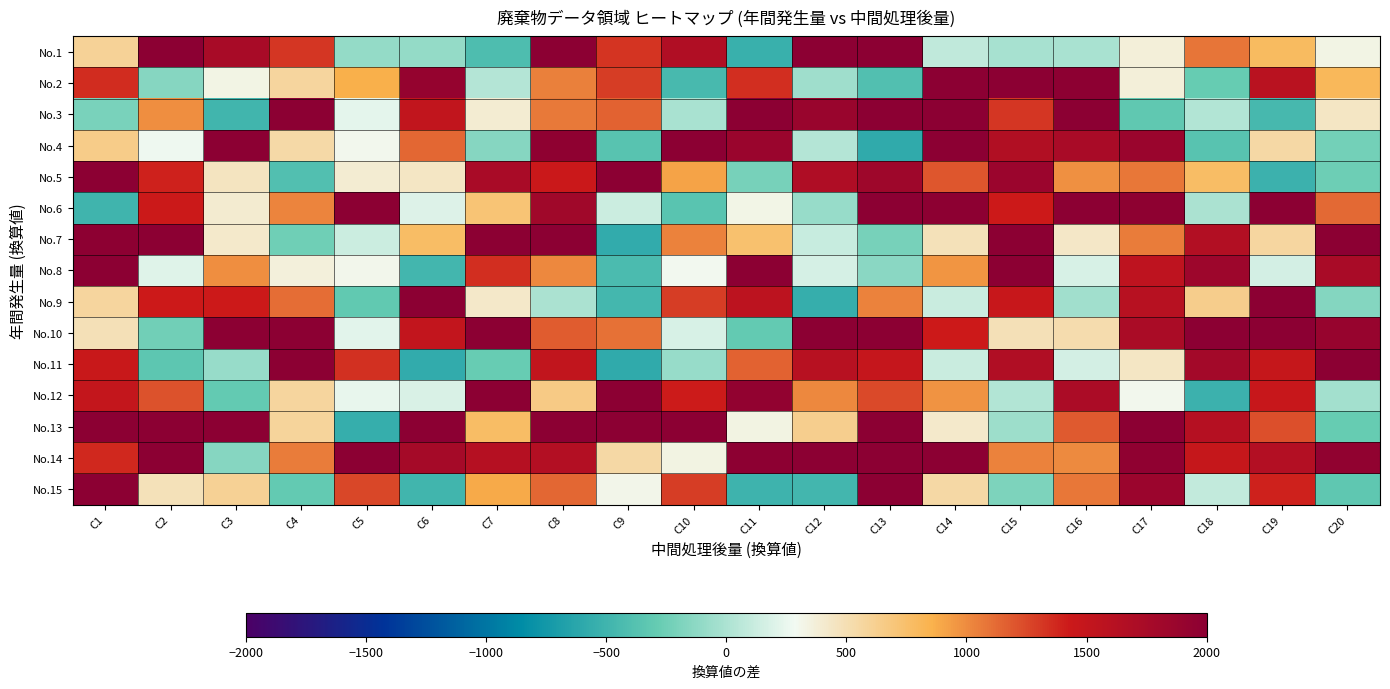

Reading left to right, extract all data points from this chart.

No.1: C1=598.5	C2=2000.0	C3=1742.4	C4=1315.7	C5=-100.7	C6=-100.8	C7=-414.1	C8=2000.0	C9=1323.6	C10=1665.8	C11=-534.1	C12=2000.0	C13=2000.0	C14=79.5	C15=-18.2	C16=-13.1	C17=373.6	C18=1079.2	C19=782.2	C20=331.9
No.2: C1=1357.9	C2=-153.6	C3=334.9	C4=572.4	C5=859.4	C6=1912.6	C7=39.0	C8=1045.6	C9=1295.7	C10=-451.4	C11=1344.1	C12=-54.3	C13=-391.8	C14=2000.0	C15=2000.0	C16=1986.9	C17=374.8	C18=-287.4	C19=1589.5	C20=808.5
No.3: C1=-209.5	C2=984.6	C3=-490.0	C4=2000.0	C5=228.1	C6=1520.1	C7=397.5	C8=1064.2	C9=1149.5	C10=-8.5	C11=2000.0	C12=1880.4	C13=2000.0	C14=2000.0	C15=1313.3	C16=2000.0	C17=-316.8	C18=27.1	C19=-455.3	C20=441.1
No.4: C1=643.8	C2=268.3	C3=2000.0	C4=541.6	C5=299.0	C6=1136.6	C7=-149.0	C8=1967.0	C9=-361.4	C10=2000.0	C11=1871.2	C12=35.9	C13=-582.3	C14=2000.0	C15=1661.9	C16=1732.8	C17=1868.1	C18=-363.1	C19=547.1	C20=-229.2
No.5: C1=2000.0	C2=1394.6	C3=458.9	C4=-396.6	C5=395.1	C6=440.6	C7=1734.7	C8=1440.2	C9=2000.0	C10=911.1	C11=-217.3	C12=1682.4	C13=1834.5	C14=1196.1	C15=1867.1	C16=980.1	C17=1072.7	C18=768.1	C19=-518.7	C20=-254.7
No.6: C1=-499.4	C2=1436.5	C3=405.9	C4=1027.4	C5=2000.0	C6=197.7	C7=713.2	C8=1817.8	C9=132.2	C10=-353.7	C11=327.2	C12=-84.1	C13=2000.0	C14=1986.0	C15=1426.9	C16=2000.0	C17=1971.8	C18=-3.0	C19=2000.0	C20=1125.9
No.7: C1=1983.8	C2=2000.0	C3=417.6	C4=-247.8	C5=129.4	C6=766.7	C7=2000.0	C8=2000.0	C9=-577.8	C10=1034.4	C11=735.7	C12=110.7	C13=-216.4	C14=480.4	C15=2000.0	C16=434.2	C17=1060.1	C18=1649.7	C19=563.6	C20=2000.0
No.8: C1=2000.0	C2=205.7	C3=991.2	C4=362.8	C5=311.5	C6=-482.0	C7=1350.6	C8=1008.6	C9=-435.3	C10=291.7	C11=2000.0	C12=166.6	C13=-136.3	C14=966.2	C15=2000.0	C16=174.6	C17=1550.8	C18=1837.2	C19=160.4	C20=1730.3
No.9: C1=576.9	C2=1423.4	C3=1427.3	C4=1114.5	C5=-311.1	C6=2000.0	C7=426.5	C8=-3.1	C9=-469.5	C10=1290.9	C11=1568.2	C12=-546.9	C13=1038.7	C14=124.8	C15=1464.6	C16=-42.0	C17=1611.0	C18=637.6	C19=2000.0	C20=-159.9
No.10: C1=491.4	C2=-236.9	C3=2000.0	C4=2000.0	C5=225.4	C6=1511.9	C7=2000.0	C8=1176.6	C9=1094.9	C10=173.9	C11=-302.1	C12=2000.0	C13=2000.0	C14=1425.9	C15=484.9	C16=517.5	C17=1723.1	C18=2000.0	C19=2000.0	C20=1895.6
No.11: C1=1454.5	C2=-330.8	C3=-82.8	C4=2000.0	C5=1340.6	C6=-570.6	C7=-275.3	C8=1523.2	C9=-583.8	C10=-85.4	C11=1155.9	C12=1614.1	C13=1486.3	C14=117.7	C15=1679.0	C16=159.2	C17=441.3	C18=1788.8	C19=1478.8	C20=2000.0
No.12: C1=1504.4	C2=1218.6	C3=-300.2	C4=576.7	C5=248.6	C6=180.8	C7=2000.0	C8=657.9	C9=2000.0	C10=1419.6	C11=1943.4	C12=1008.4	C13=1246.1	C14=976.1	C15=24.8	C16=1711.8	C17=298.5	C18=-522.2	C19=1465.5	C20=-33.2
No.13: C1=2000.0	C2=2000.0	C3=2000.0	C4=584.5	C5=-550.5	C6=2000.0	C7=770.2	C8=2000.0	C9=2000.0	C10=2000.0	C11=342.2	C12=632.3	C13=2000.0	C14=414.2	C15=-57.6	C16=1181.8	C17=2000.0	C18=1627.3	C19=1224.2	C20=-289.0
No.14: C1=1368.0	C2=2000.0	C3=-151.7	C4=1058.7	C5=2000.0	C6=1770.5	C7=1630.5	C8=1647.9	C9=550.4	C10=339.5	C11=1990.0	C12=1992.4	C13=2000.0	C14=2000.0	C15=1036.3	C16=1004.9	C17=1954.5	C18=1479.9	C19=1646.3	C20=1946.5
No.15: C1=2000.0	C2=481.6	C3=601.9	C4=-299.3	C5=1250.5	C6=-485.0	C7=889.9	C8=1136.5	C9=316.9	C10=1290.7	C11=-502.4	C12=-480.5	C13=2000.0	C14=552.6	C15=-193.4	C16=1071.2	C17=1864.0	C18=90.6	C19=1393.2	C20=-326.9